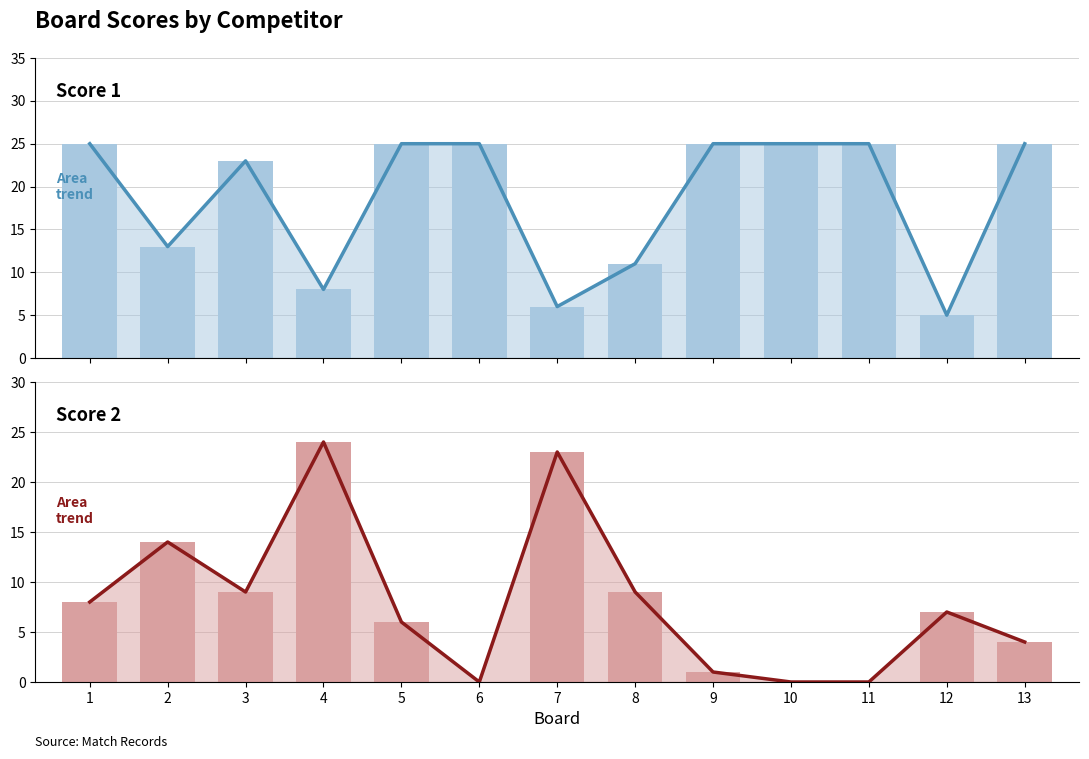

Rank the series at 8 from highest to lowest value.

Score 1 trend, Score 1, Score 2 trend, Score 2